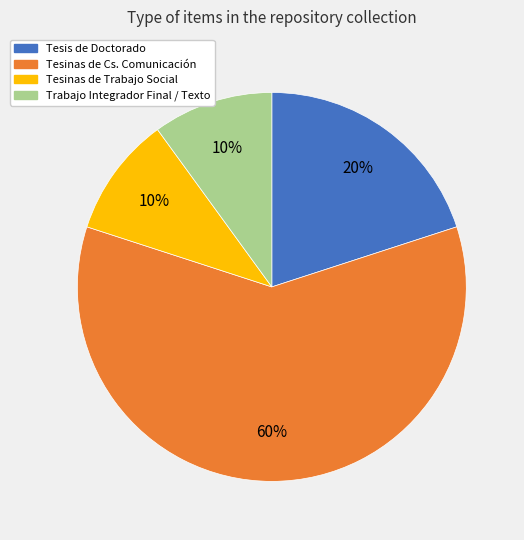

Is there a majority slice in this chart?

Yes